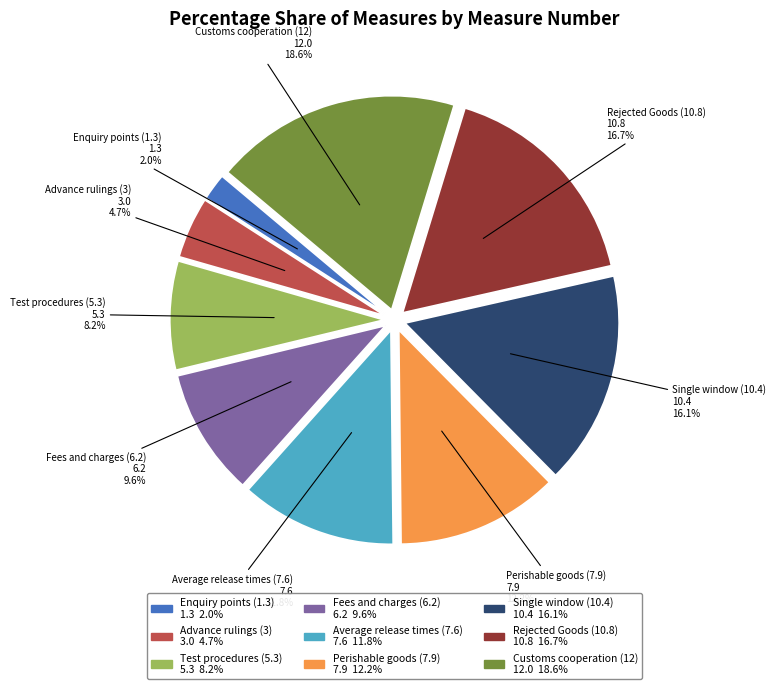

Between Fees and charges (6.2) and Single window (10.4), which is larger?

Single window (10.4)